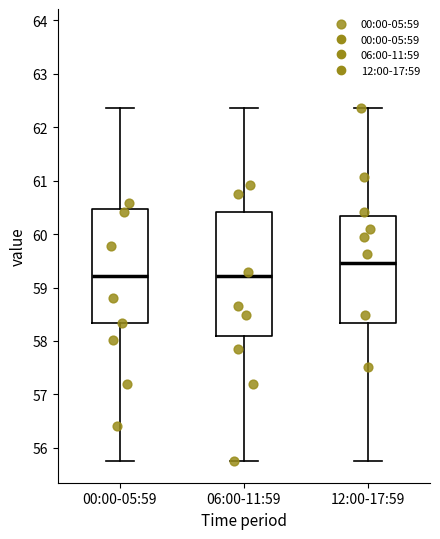

Which box has the highest median line?

12:00-17:59